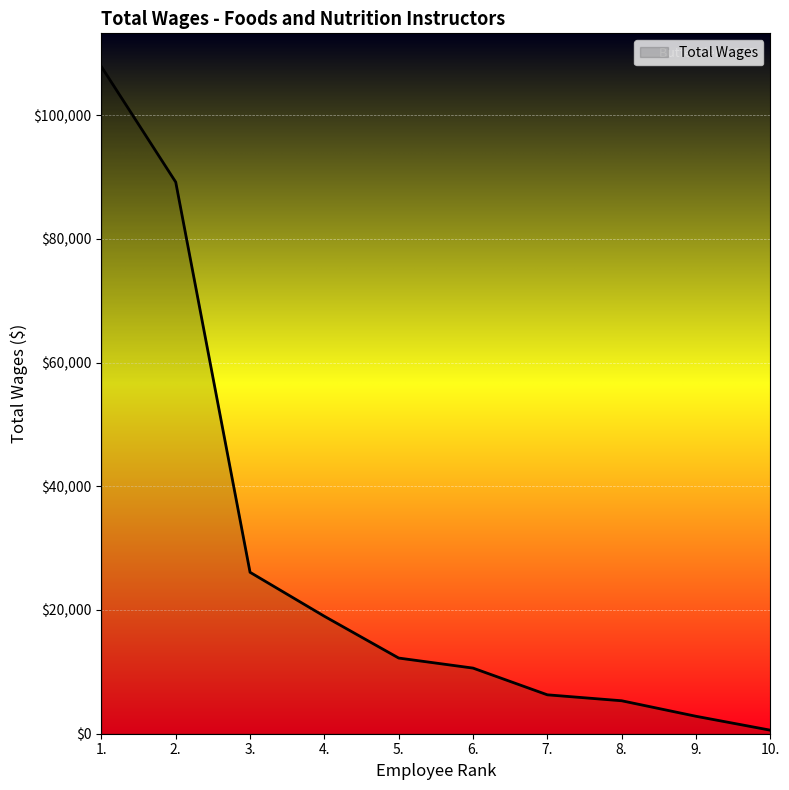

The chart shows a value of 12231 at 5.. True or false?

True